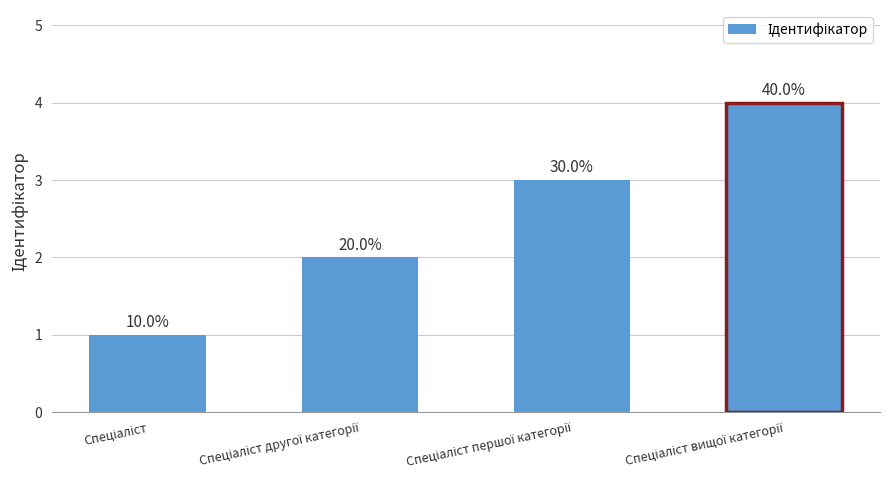

Reading left to right, what are all the values shown in this chart?

1	2	3	4